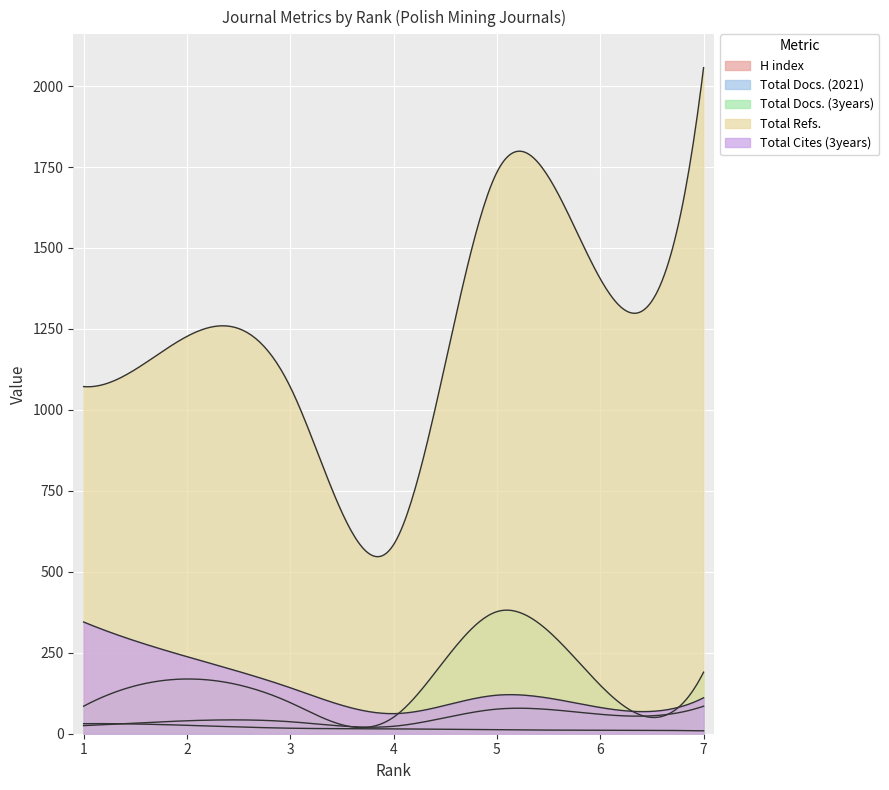

At which label is Total Cites (3years) closest to 203?

2